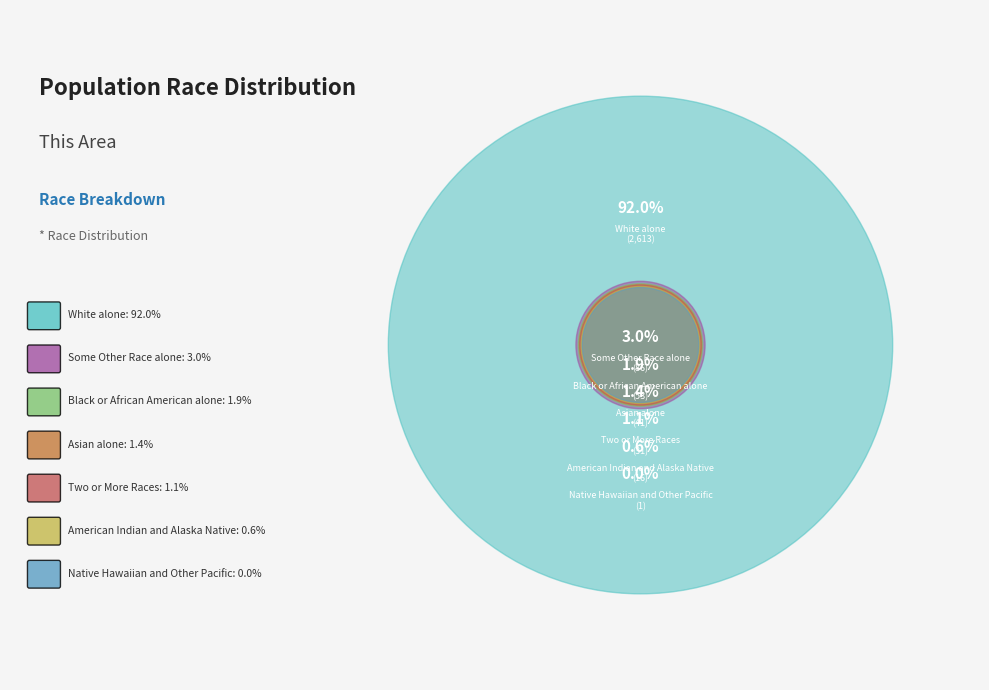

Is it true that Some Other Race alone is 1% of the pie?

False